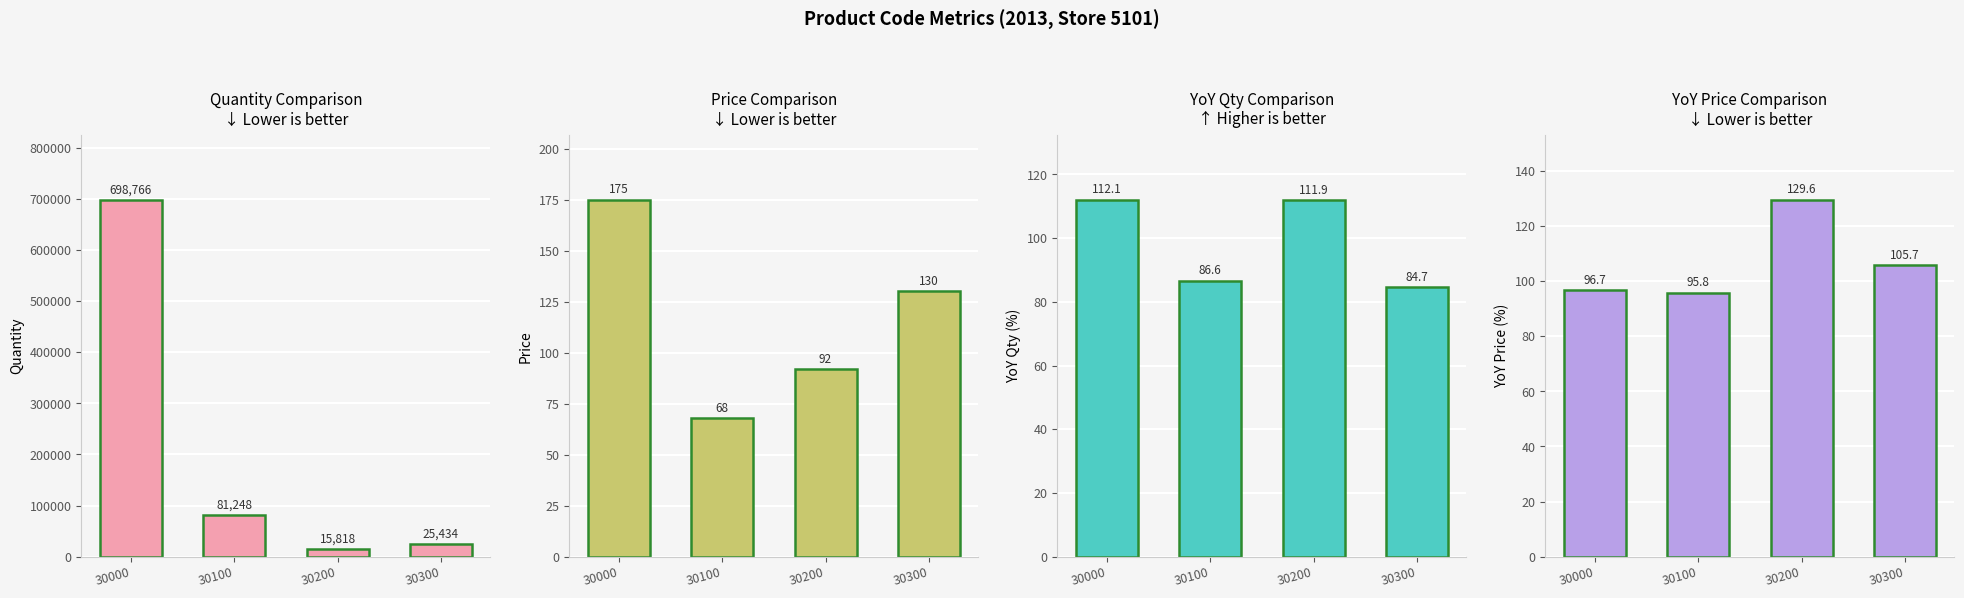

Which series has the largest range (max minus min)?

Quantity